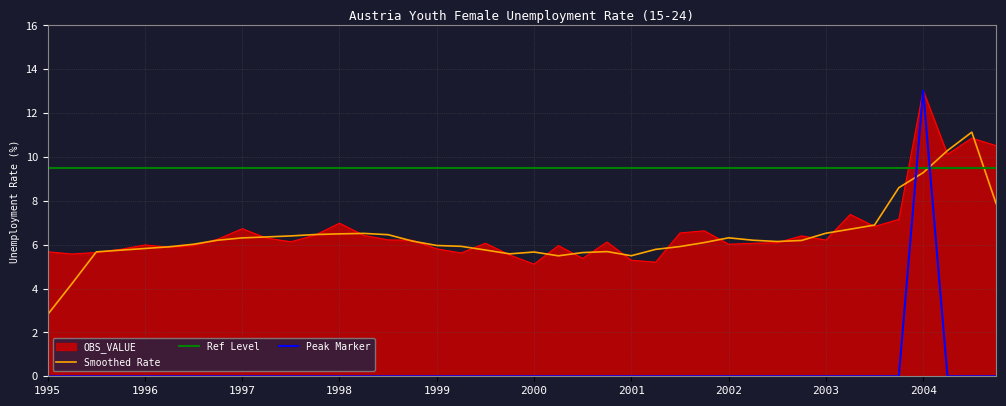

What is the label of the 6th point from the right?

2003-Q3